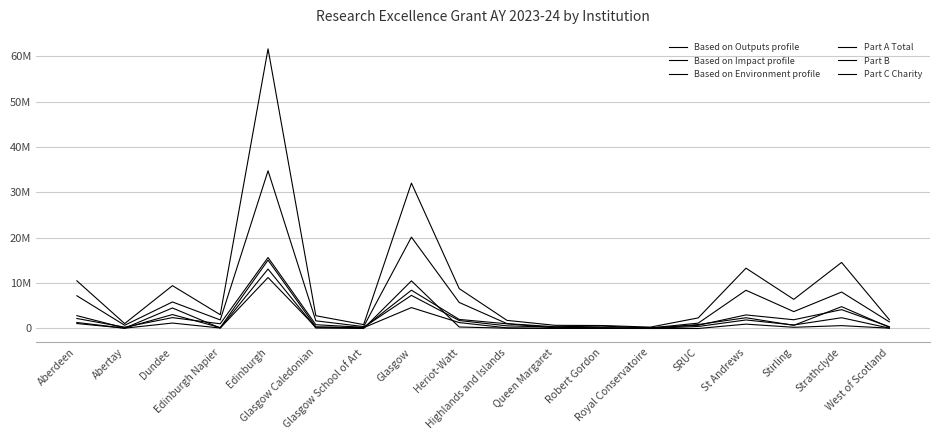

Which has a higher value, SRUC or Glasgow School of Art?

SRUC